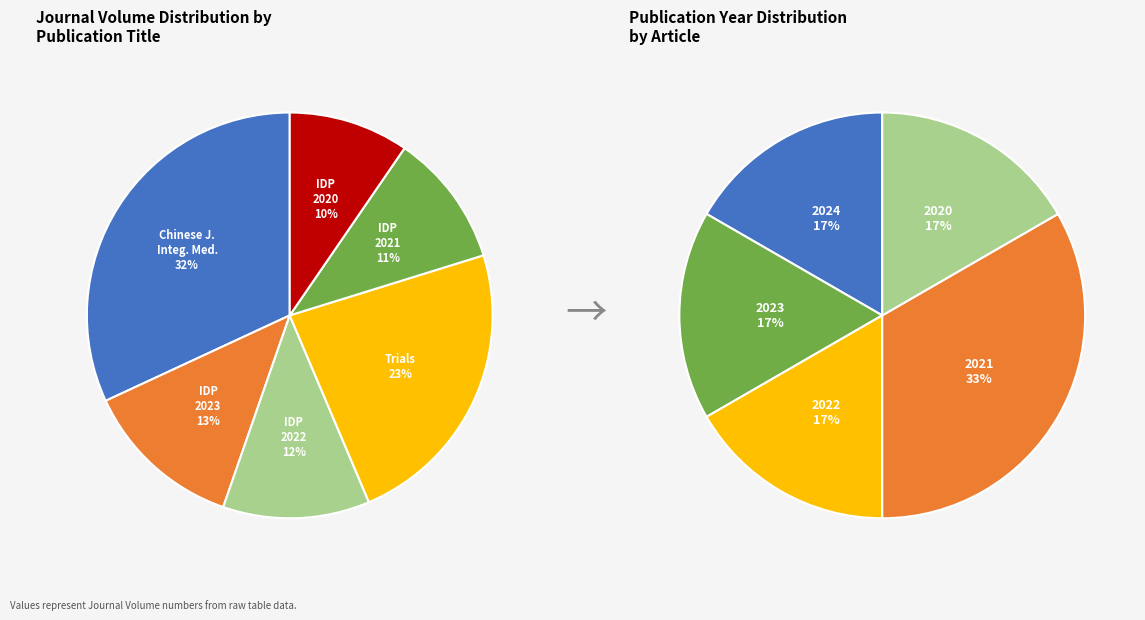

Which slice is the largest?

Chinese Journal of Integrative Medicine